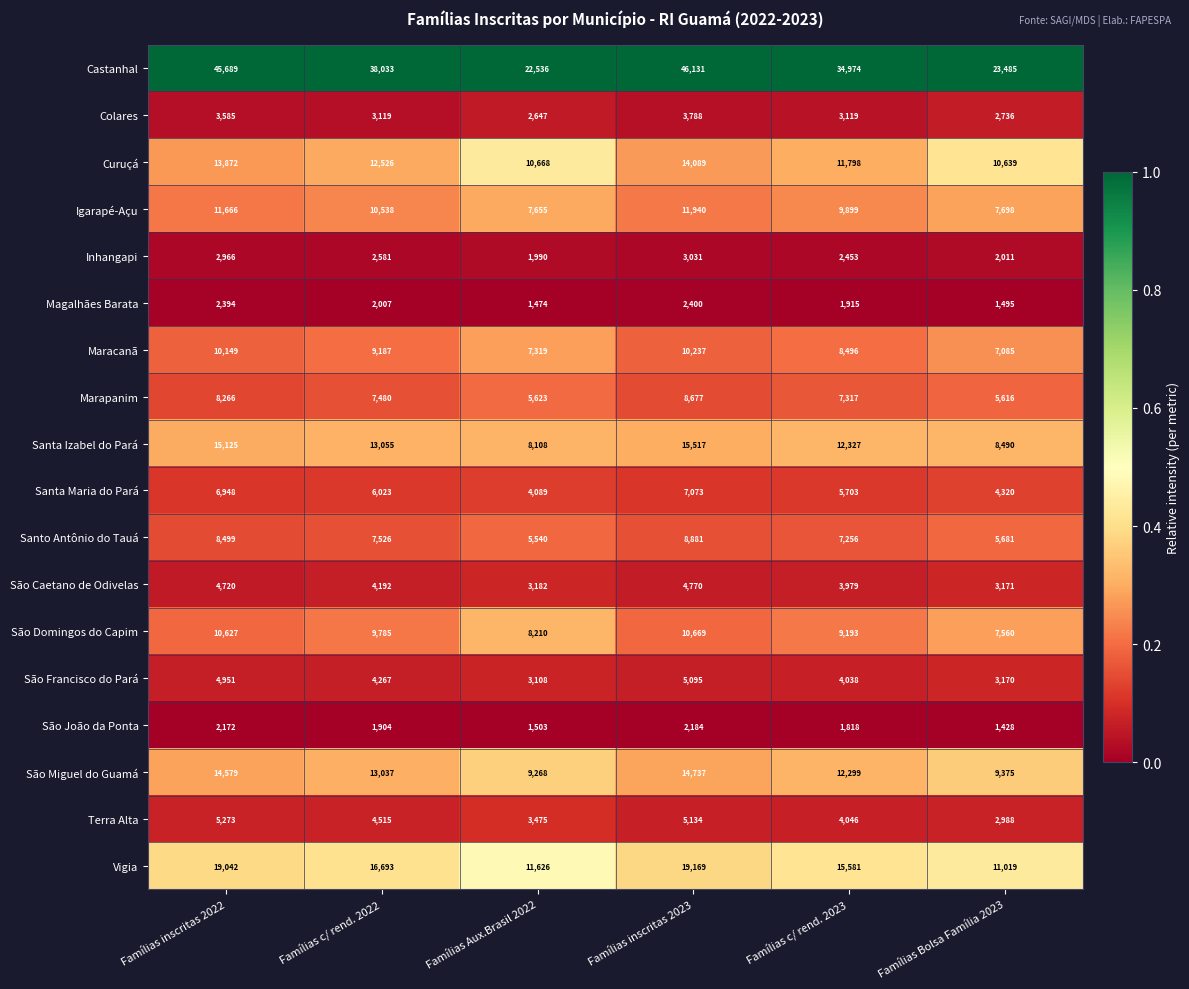

Which series has the widest spread of values?

Castanhal